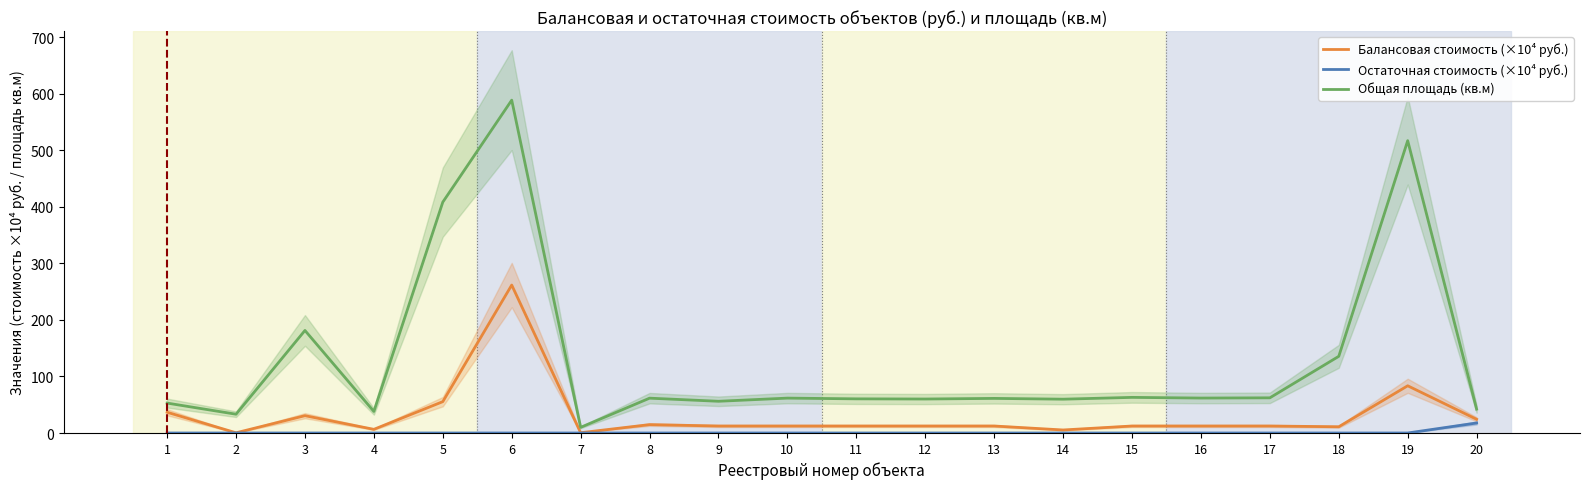

What is the difference between the highest and lowest values at 16?

61.8